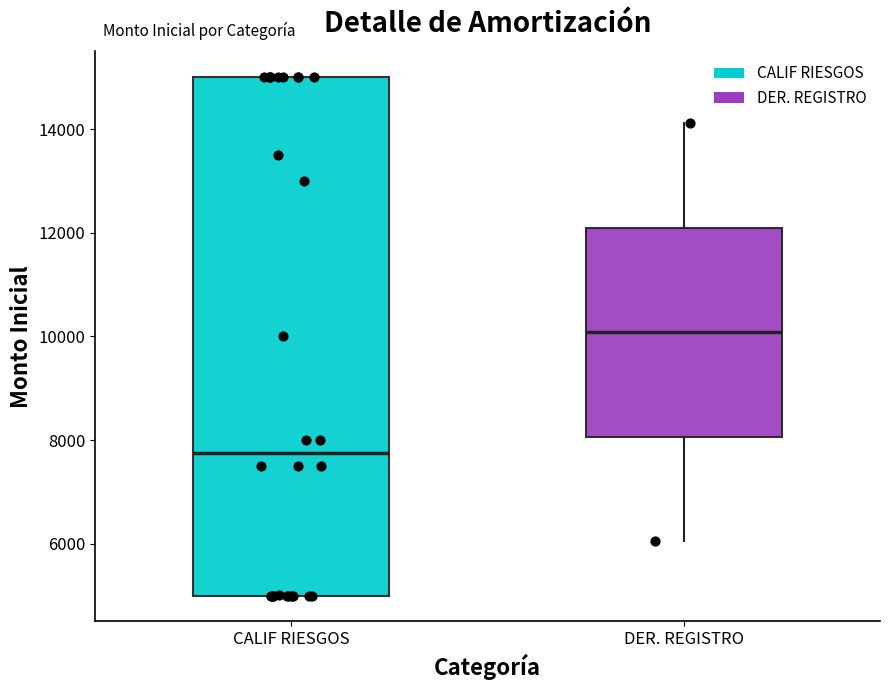

Which box has the lowest median line?

CALIF RIESGOS